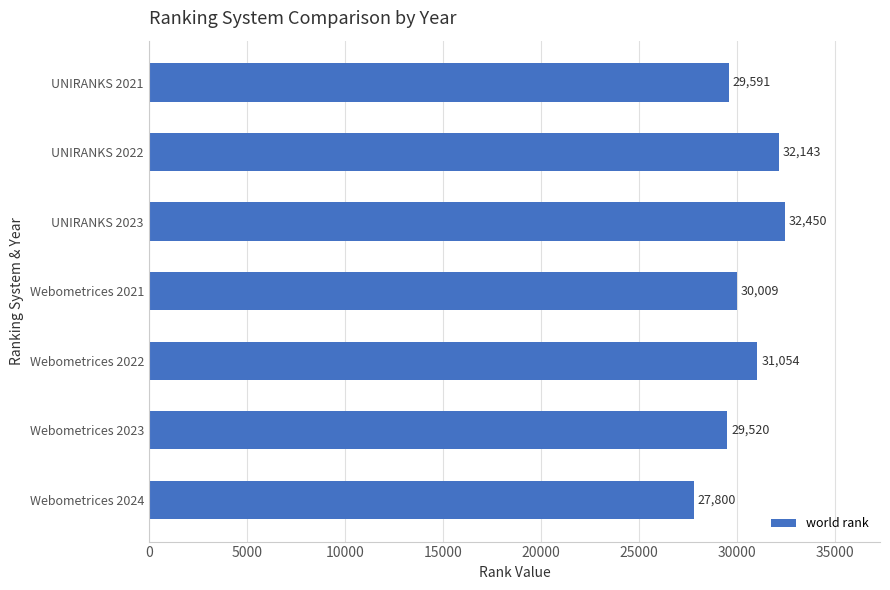

What is the minimum value shown in the chart?

27800